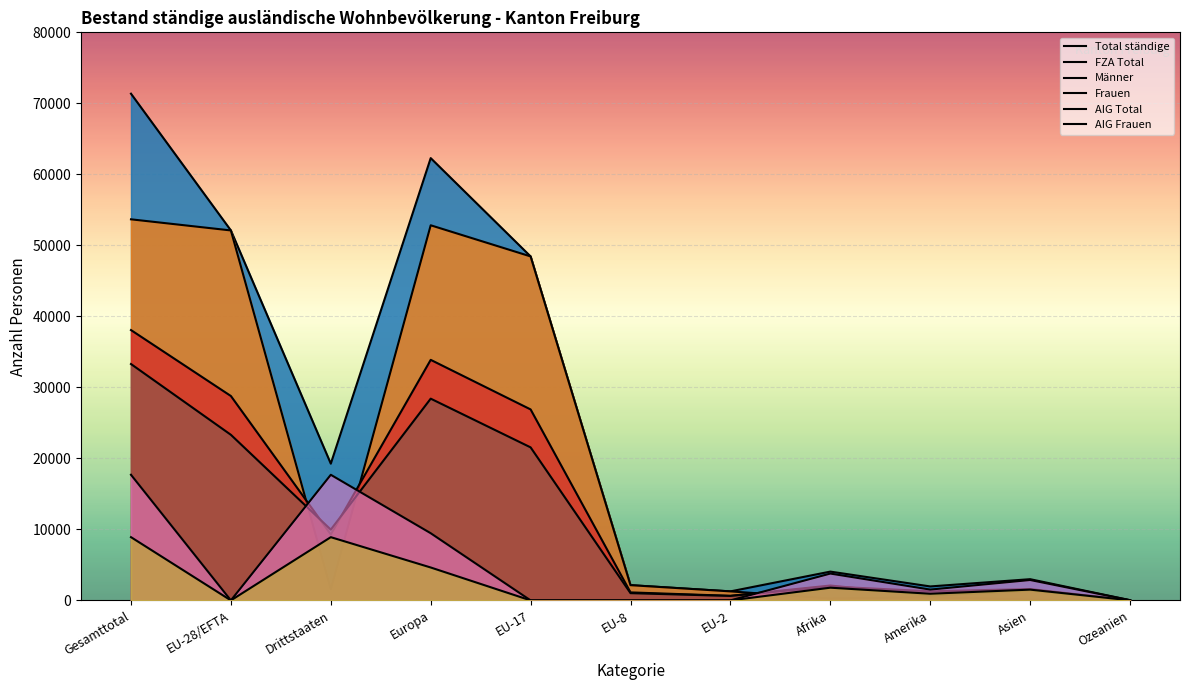

Reading left to right, list all the values displayed in this chart.

Total ständige: 71360	52103	19257	62287	48444	2146	1270	4055	1966	2988	34
FZA Total: 53667	52100	1567	52827	48443	2146	1270	275	443	115	7
Frauen: 33289	23320	9969	28411	21550	1020	627	1959	1285	1603	18
Männer: 38071	28783	9288	33876	26894	1126	643	2096	681	1385	16
AIG Total: 17693	3	17690	9460	1	0	0	3780	1523	2873	27
AIG Frauen: 8907	2	8905	4635	0	0	0	1790	939	1517	13